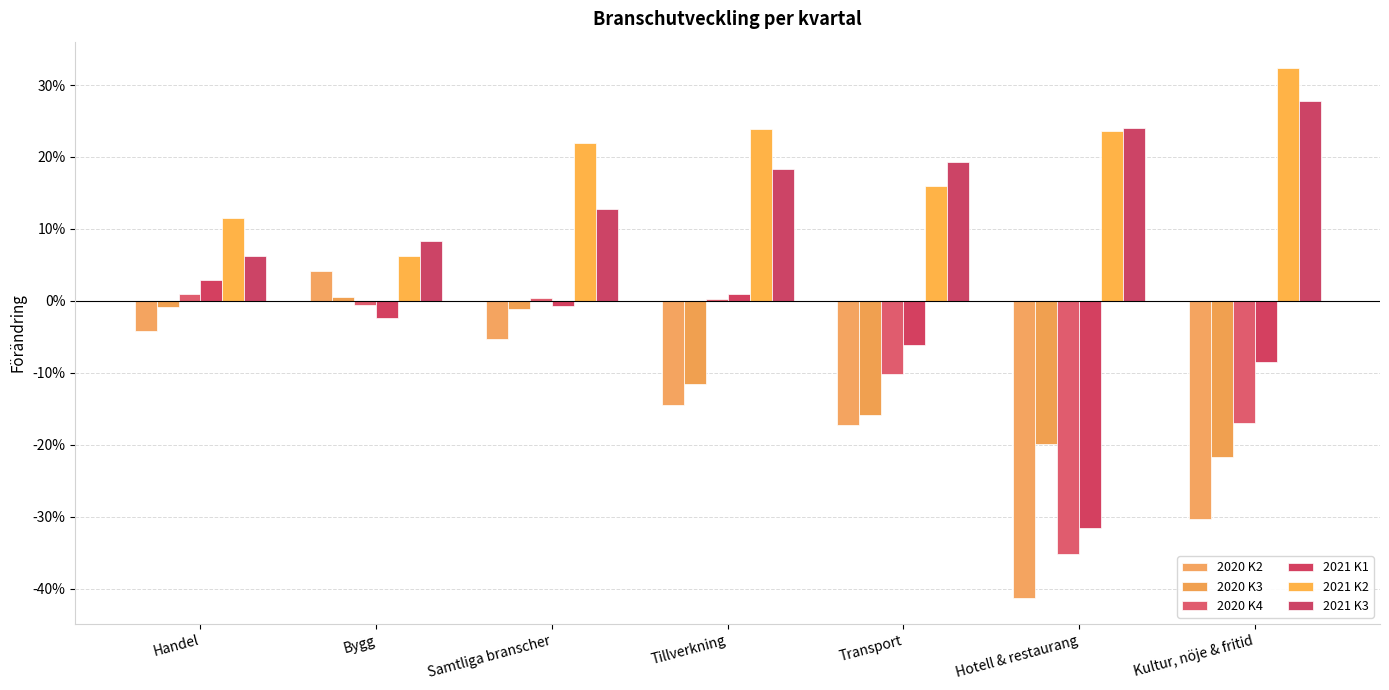

At which category is the sum across all series the highest?

Samtliga branscher